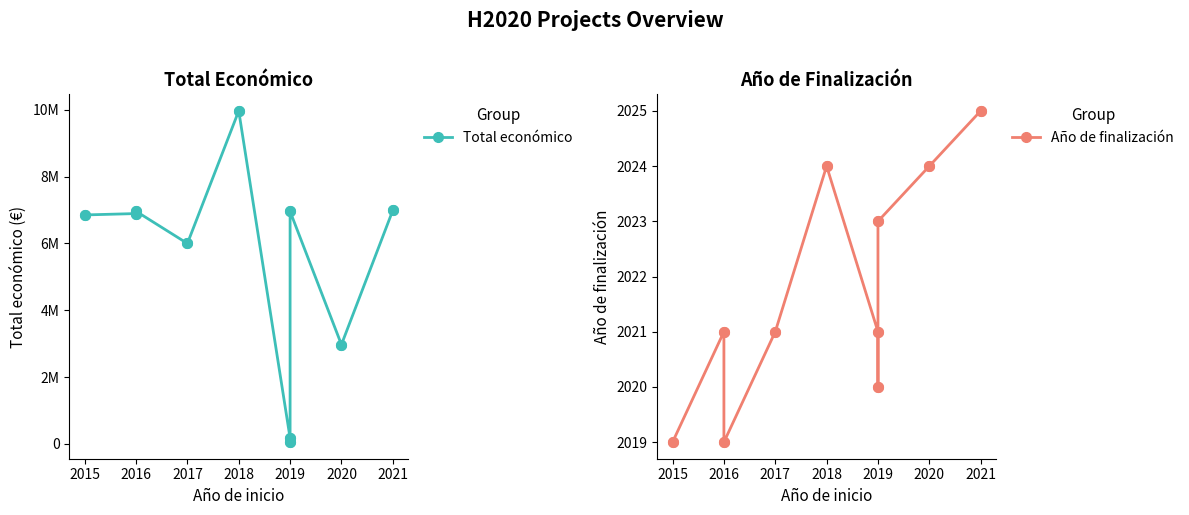

At 2019, list the series in order from smallest to largest.

Año de finalización, Total económico